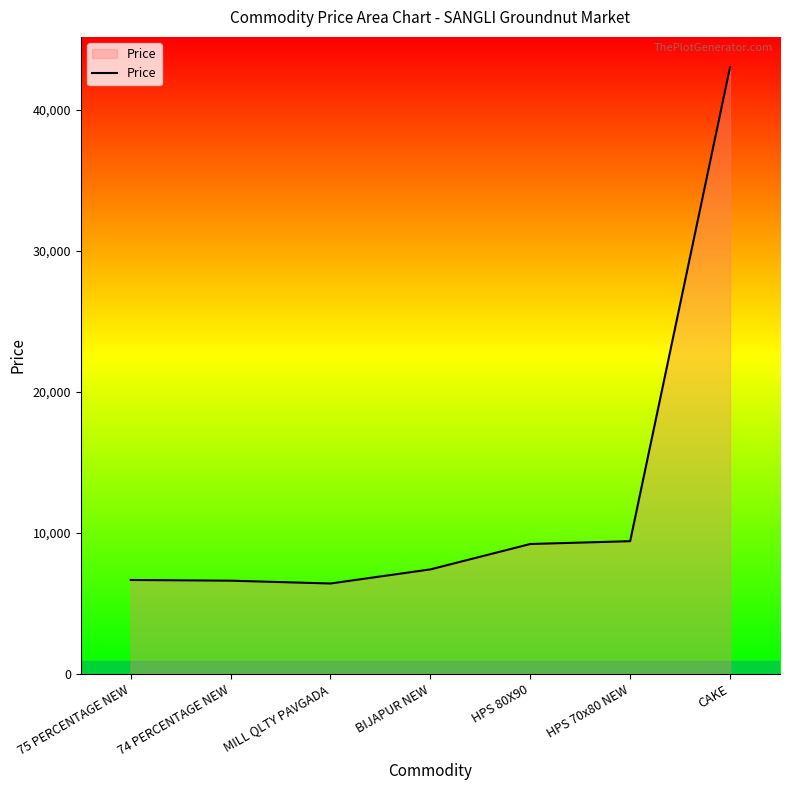

The chart shows a value of 9200 at HPS 80X90. True or false?

True